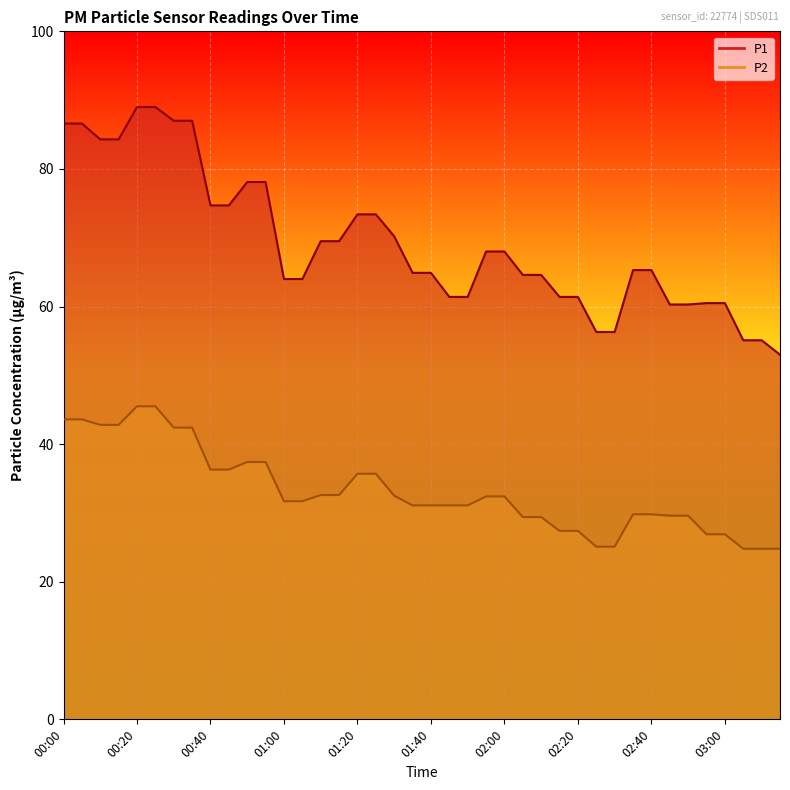

What is the minimum value for P1?

53.0